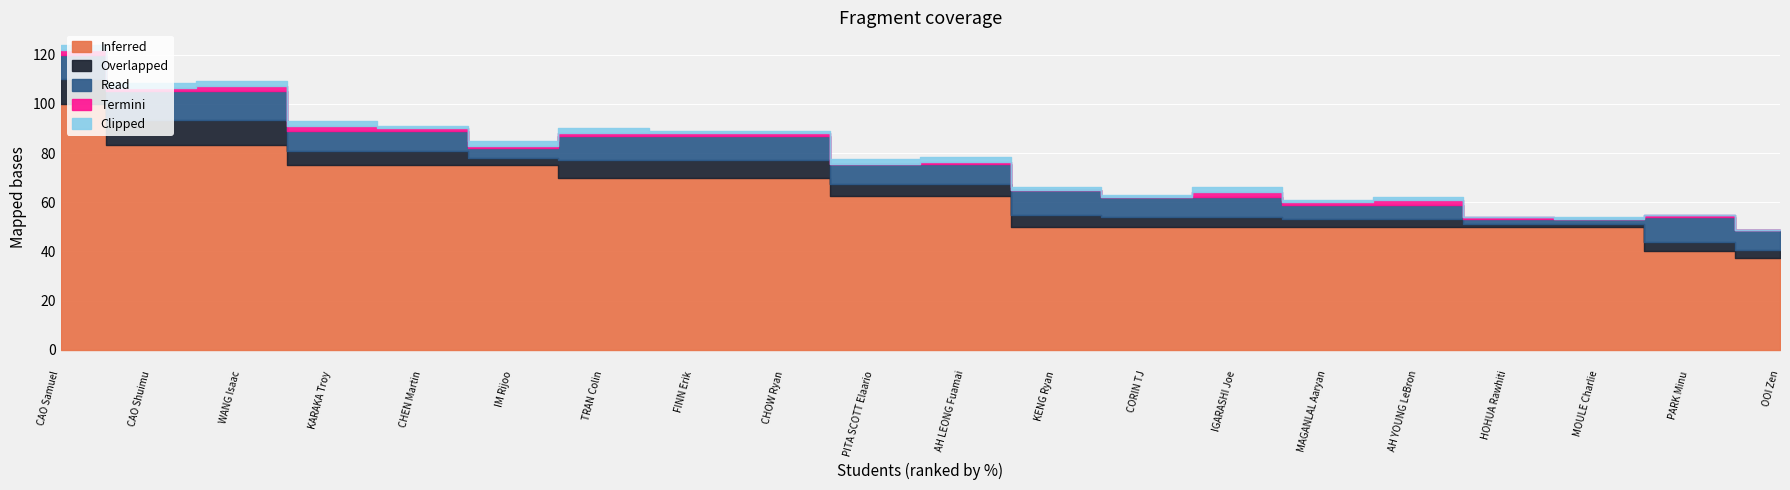

Which series changed the most between CAO Shuimu and MOULE Charlie?

Inferred